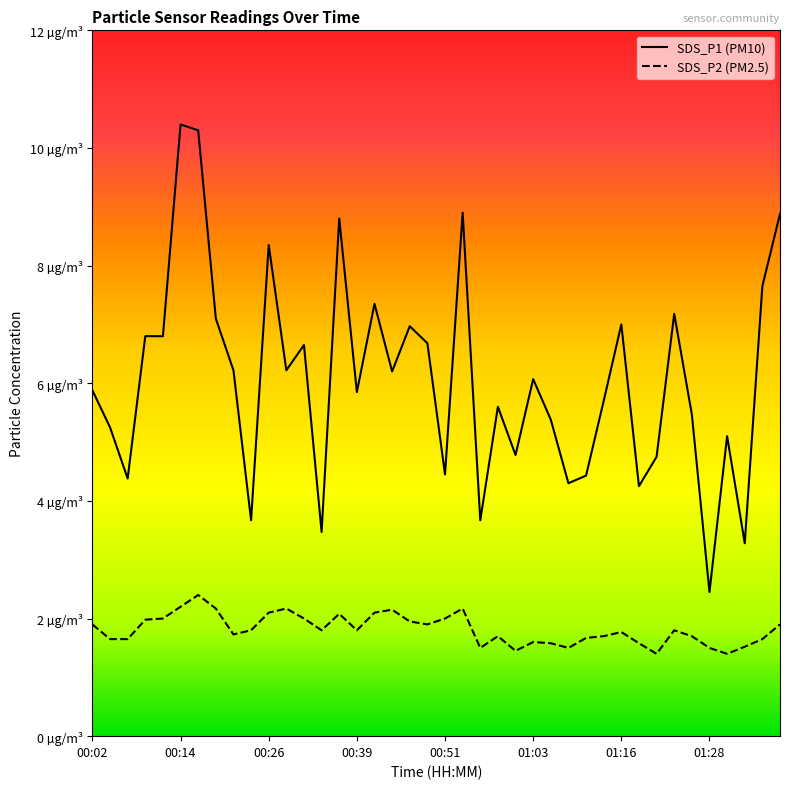

List the labels in order of SDS_P2 value, largest first.

00:17, 00:14, 00:19, 00:29, 00:53, 00:44, 00:26, 00:41, 00:36, 00:12, 00:31, 00:51, 00:09, 00:46, 00:02, 00:48, 01:38, 00:24, 00:34, 00:39, 01:24, 01:16, 00:21, 00:58, 01:14, 01:26, 01:11, 00:04, 00:07, 01:36, 01:03, 01:06, 01:19, 01:33, 00:56, 01:09, 01:28, 01:01, 01:21, 01:31